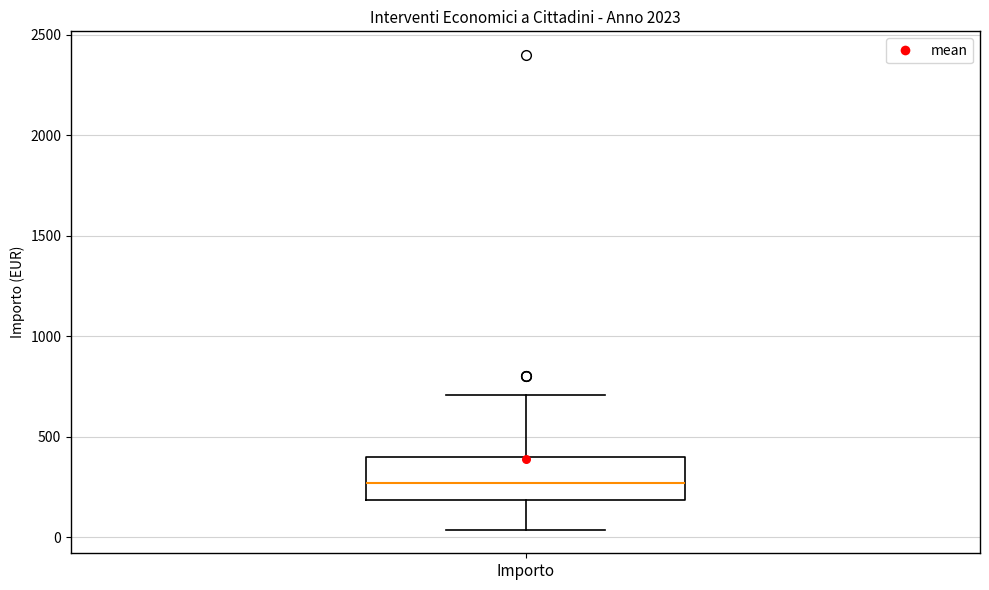

Where does the lower whisker of the box for Importo end on the y-axis? The values are not printed on the chart, so give them approximately, as read against the axis.

50